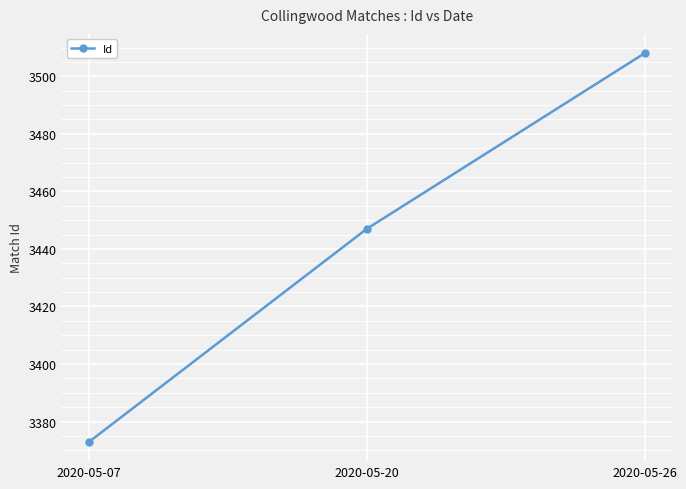

Which category has the highest value across all series?

2020-05-26